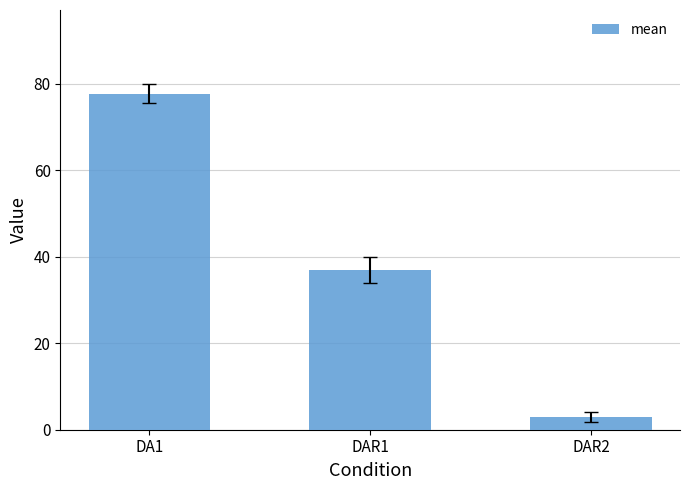

Does the chart contain any negative values?

No